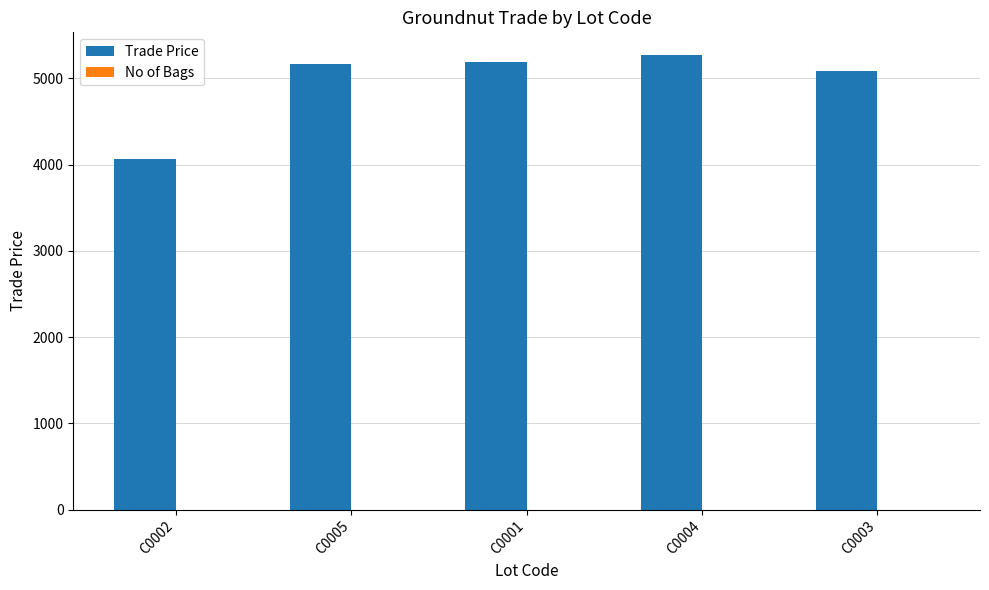

Which series has the largest total across all categories?

Trade Price